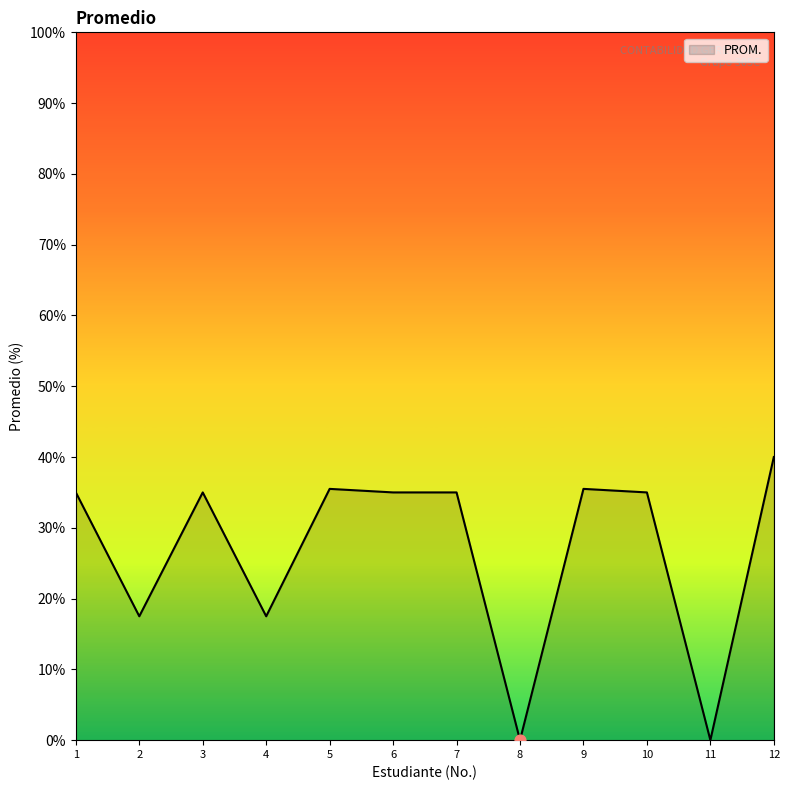

What is the change in value from 1 to 2?

-17.5